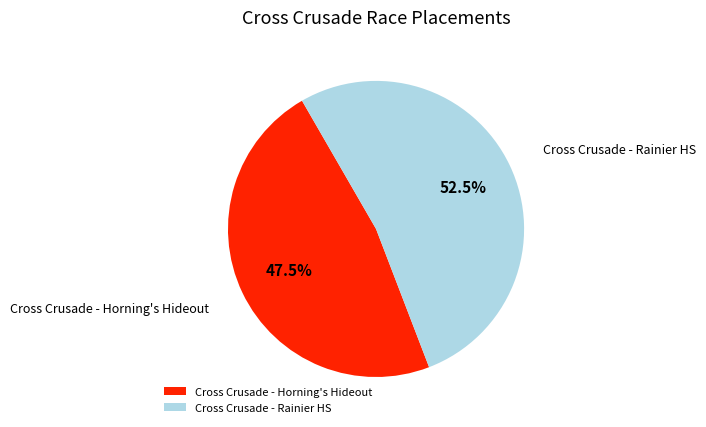

What is the total percentage of Cross Crusade - Rainier HS and Cross Crusade - Horning's Hideout?

100.0%